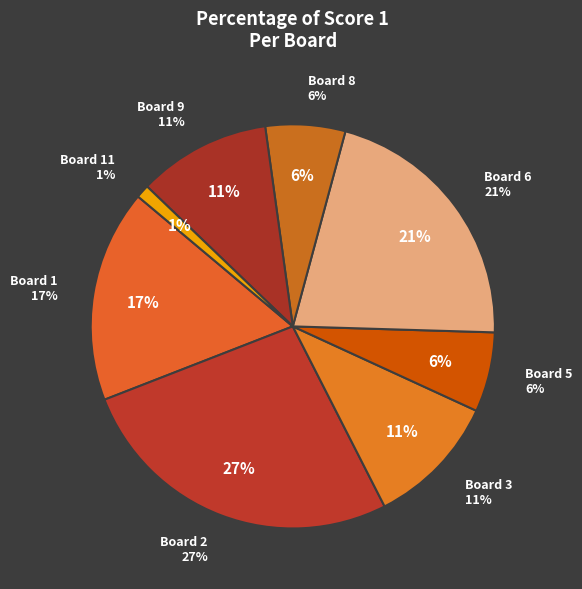

Which category has the biggest portion of the pie?

Board 2